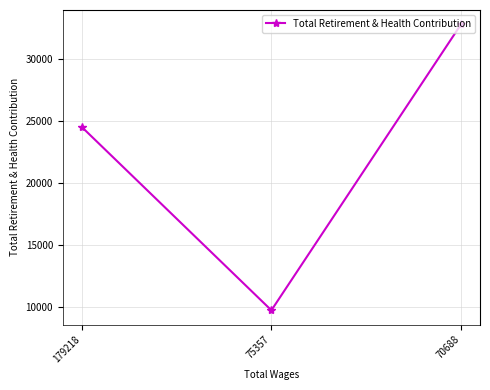

How many series are shown in this chart?

1